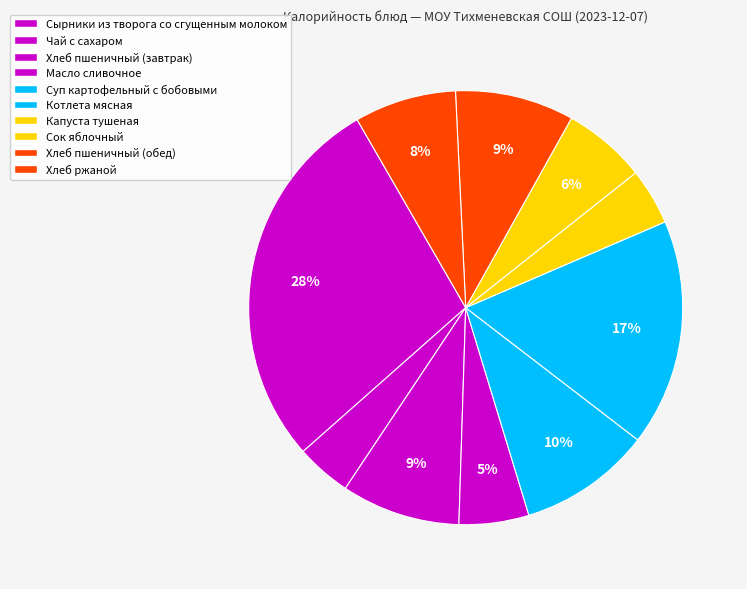

What is the largest slice in the pie chart?

Сырники из творога со сгущенным молоком